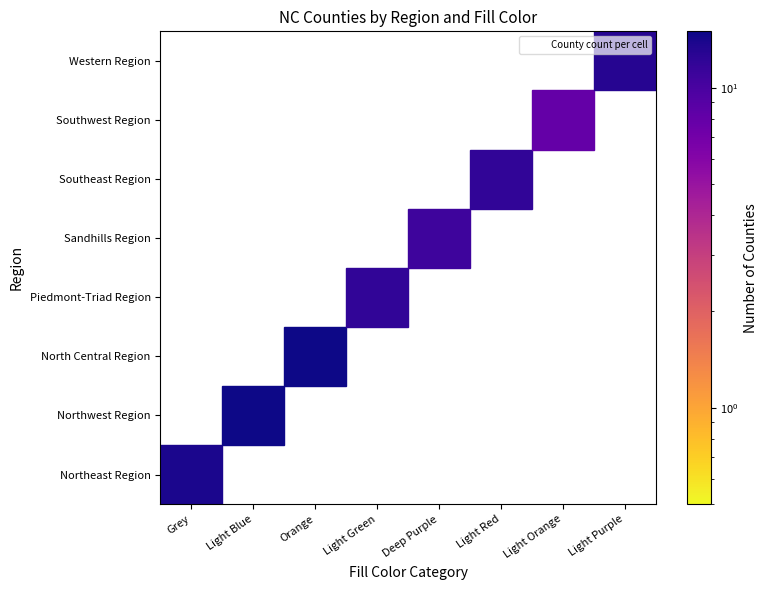

Is it true that Northwest Region equals 0 at Southwest Region?

True